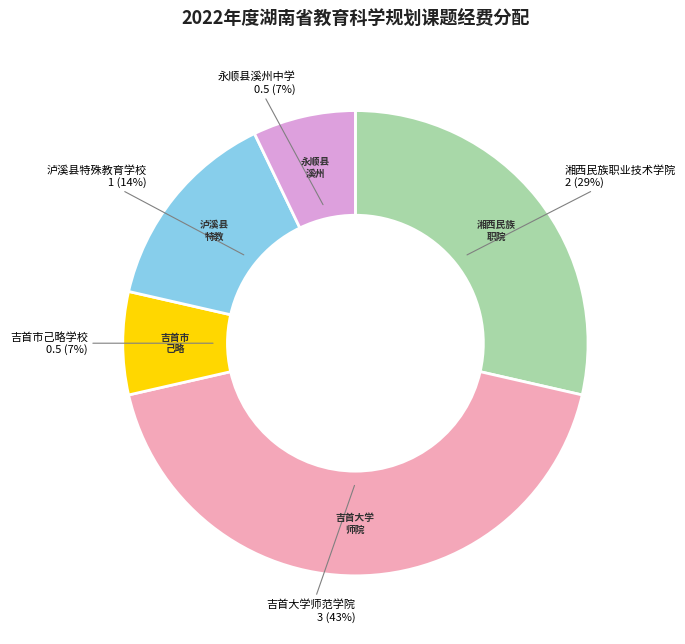

Is there a majority slice in this chart?

No